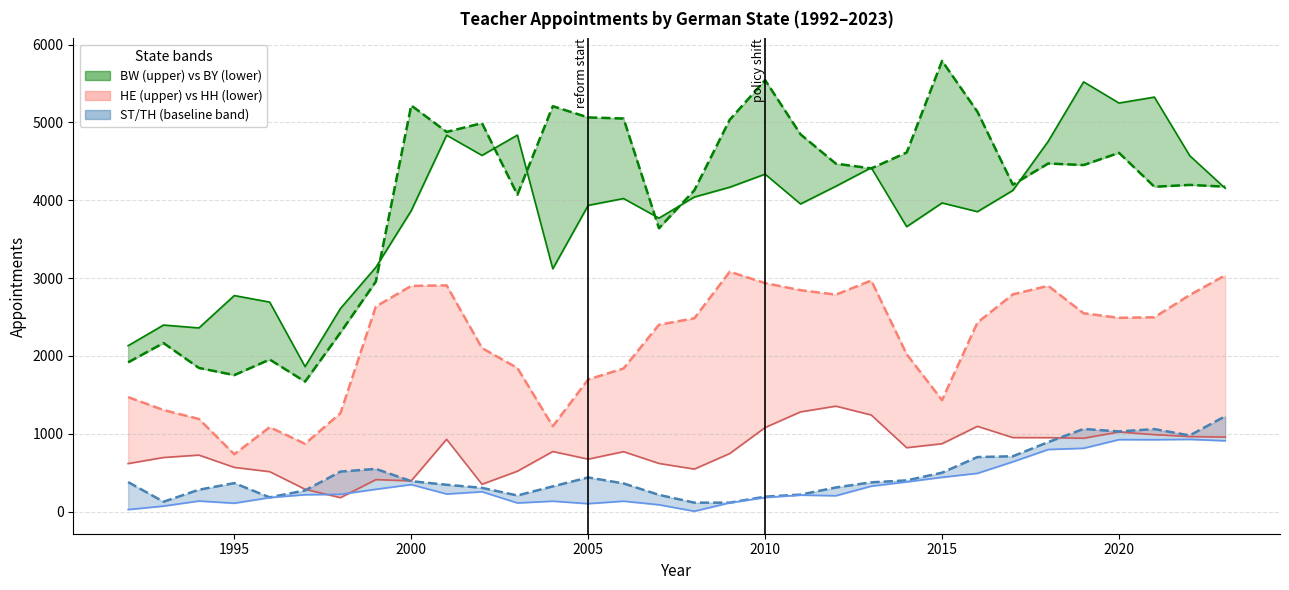

What is the sum of all BW (upper) values?

128956